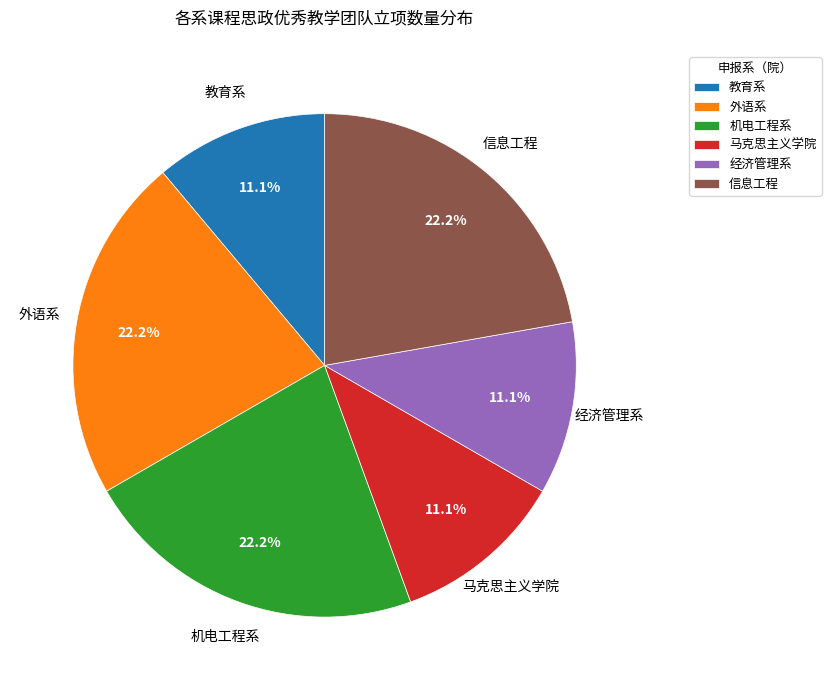

How many slices are in this pie chart?

6